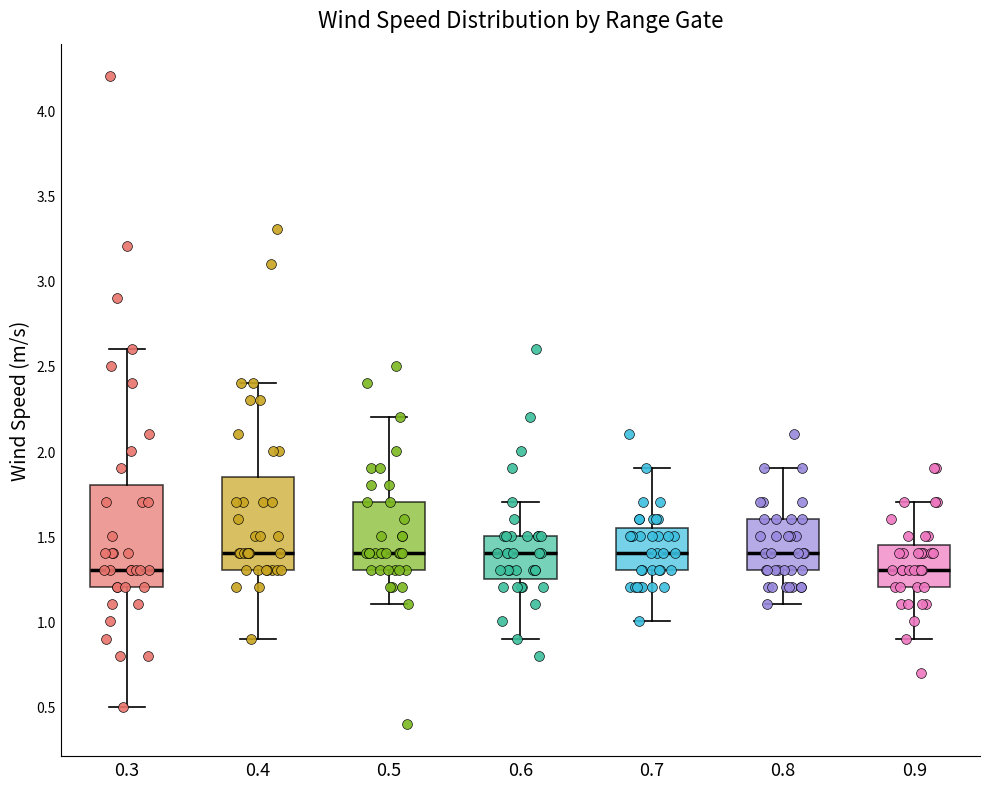

Where is the lower edge of the box at x = 0.9 on the y-axis? The values are not printed on the chart, so give them approximately, as read against the axis.

1.20